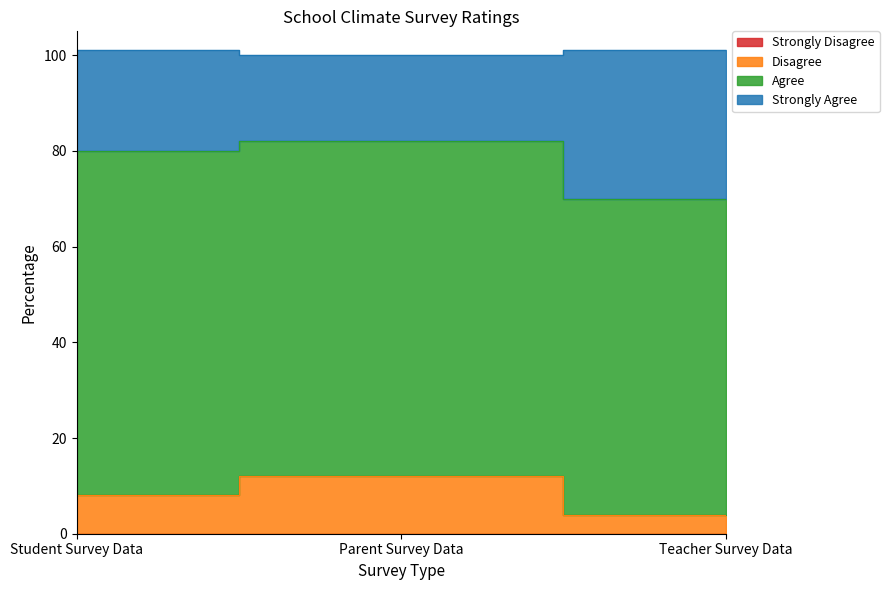

Is the value of Disagree at Parent Survey Data greater than the value of Strongly Agree at Student Survey Data?

No